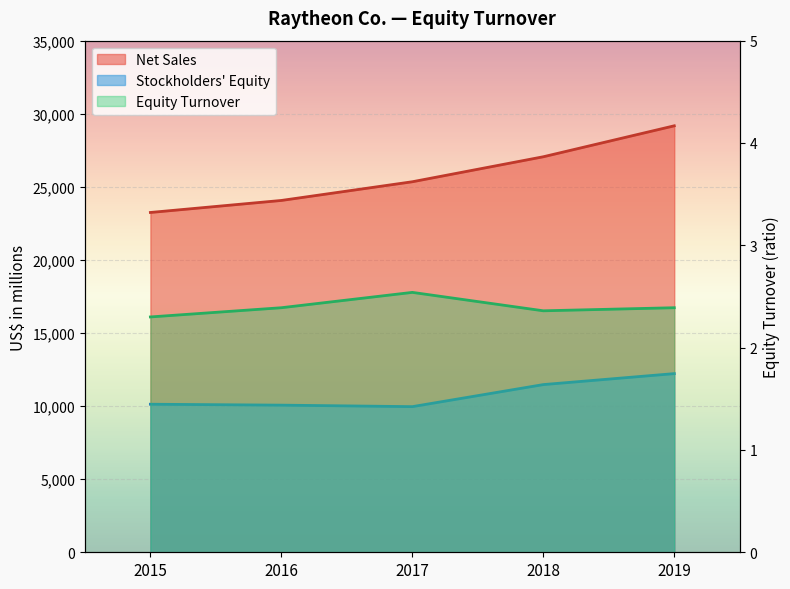

True or false: Stockholders Equity and Net Sales intersect in this chart.

False